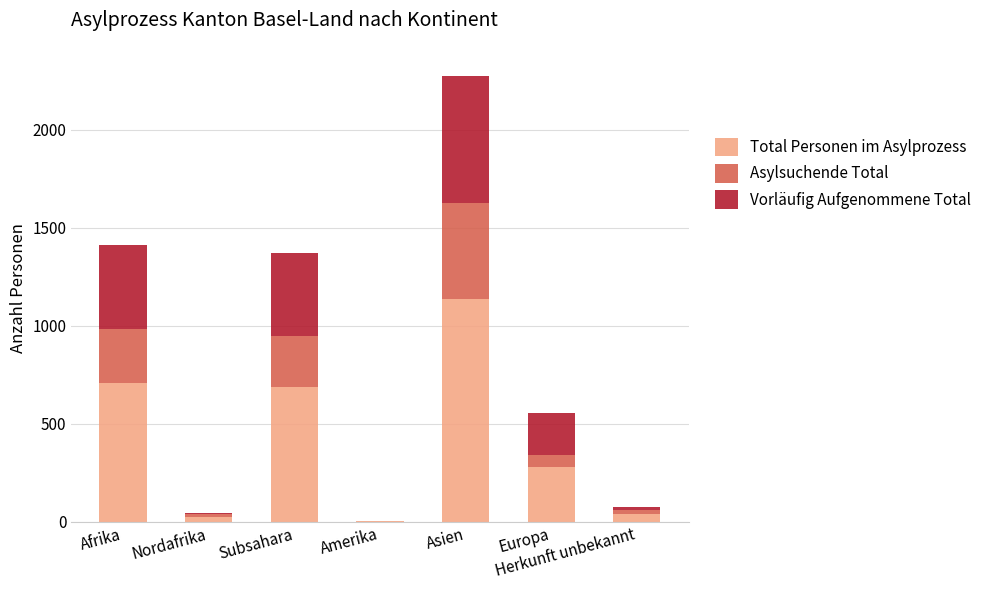

At which label is Total Personen im Asylprozess closest to 569?

Subsahara